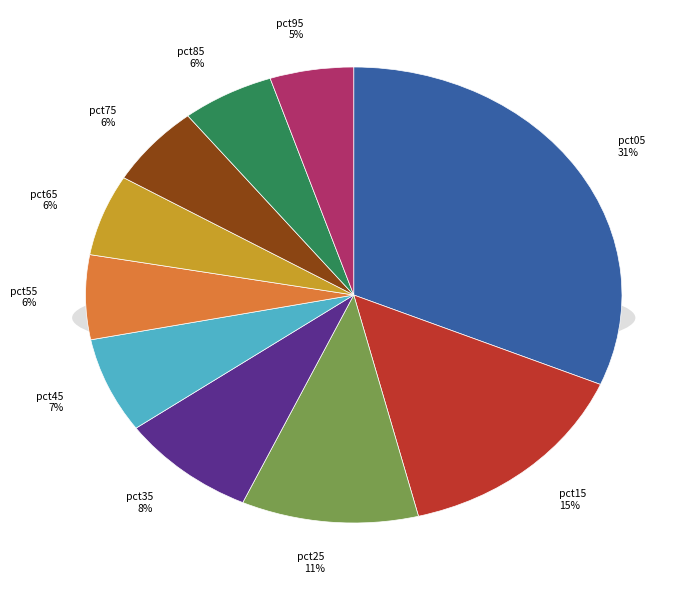

Which category has the smallest portion of the pie?

pct95